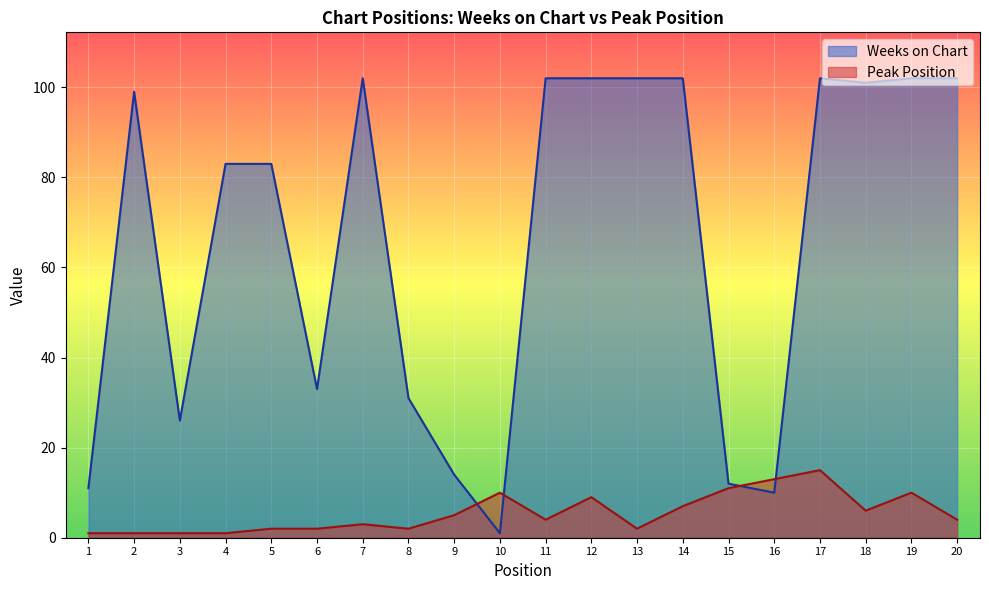

Where does the Weeks on Chart series first go above 99?

7